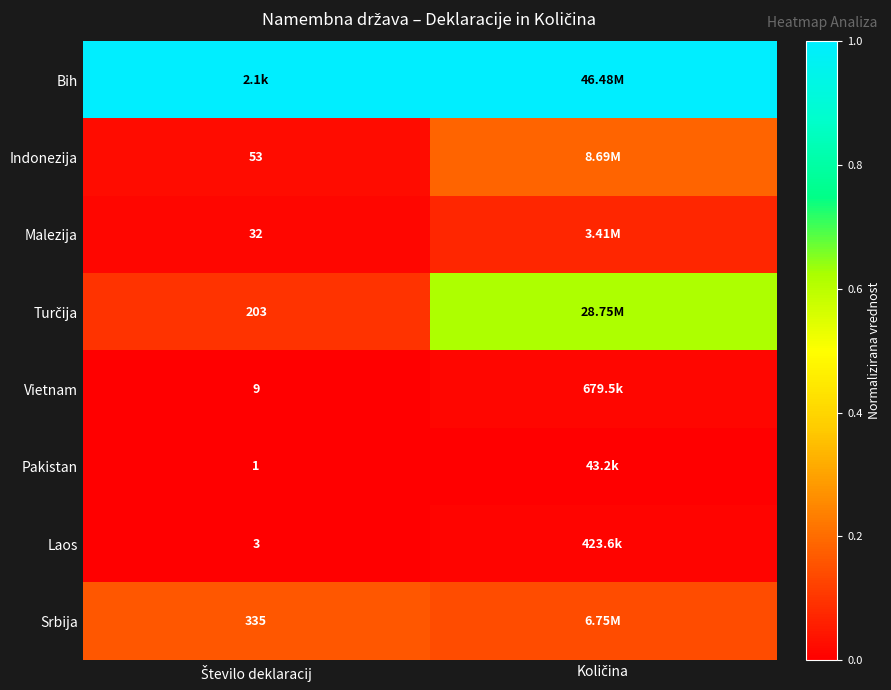

At which label does Pakistan reach its minimum?

Število deklaracij